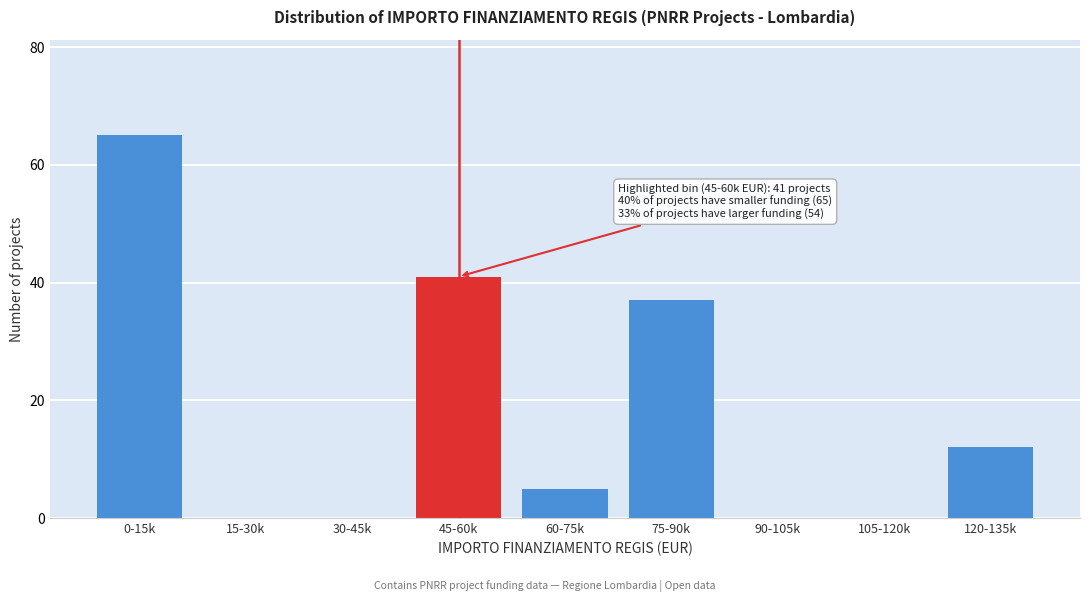

Reading left to right, extract all data points from this chart.

0-15k=65	15-30k=0	30-45k=0	45-60k=41	60-75k=5	75-90k=37	90-105k=0	105-120k=0	120-135k=12